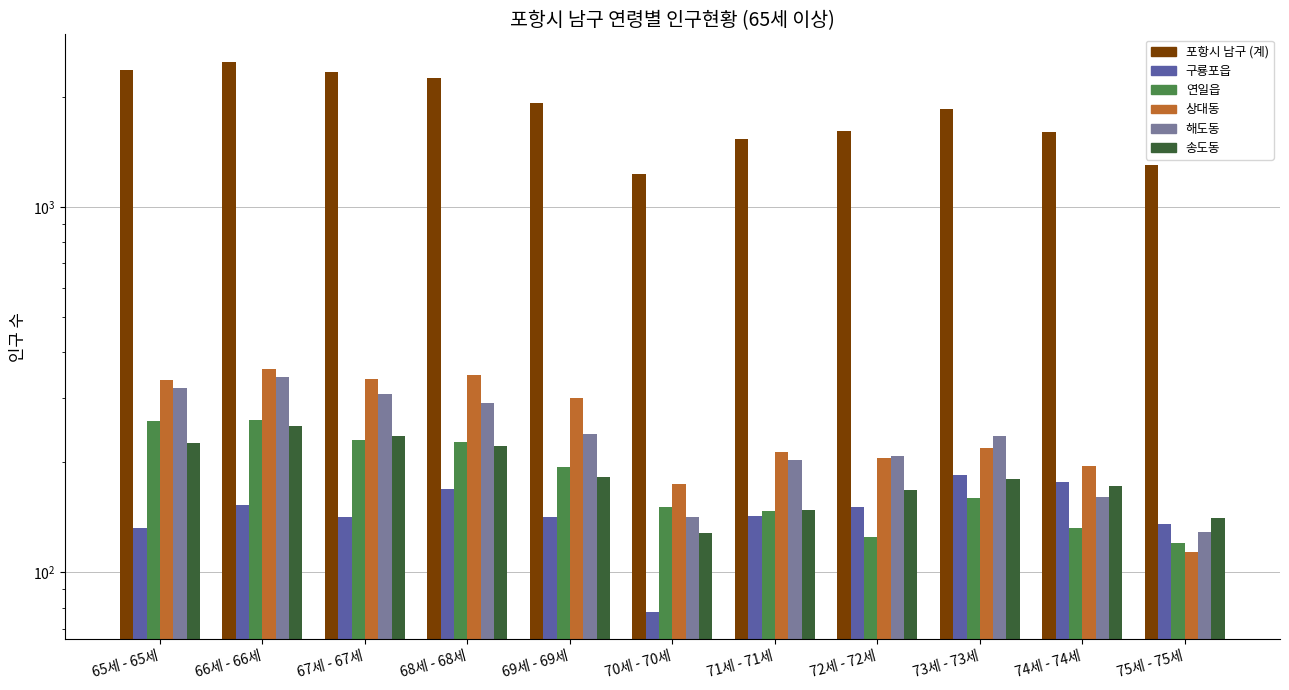

Which has a higher value, 66세 - 66세 or 71세 - 71세?

66세 - 66세